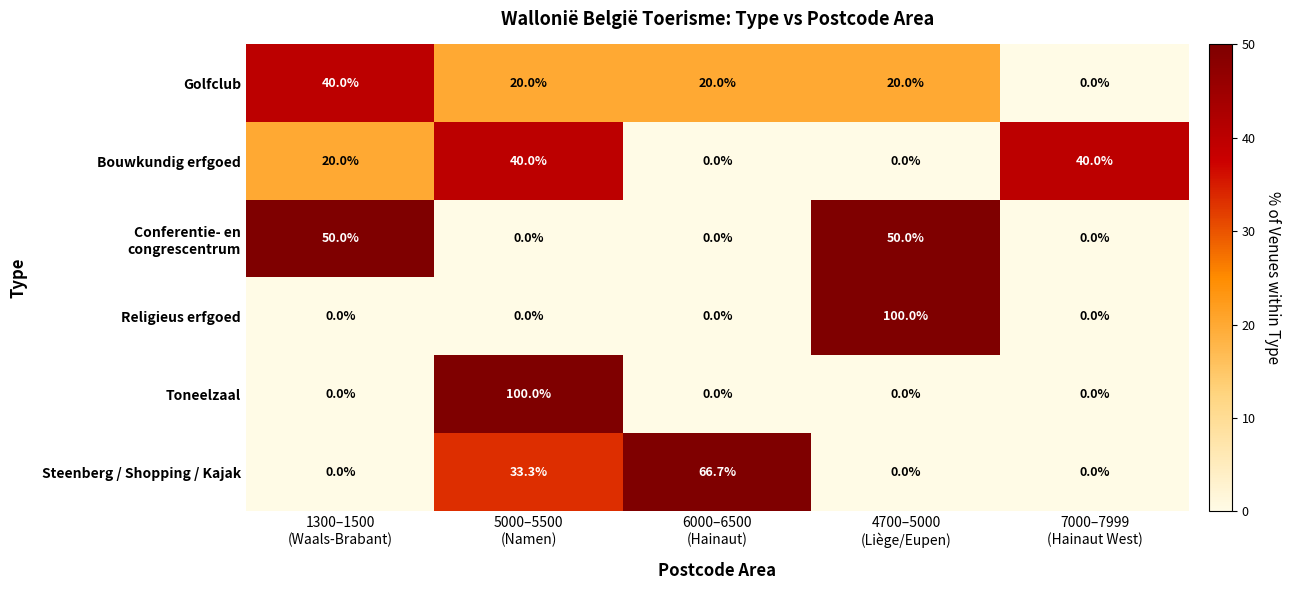

What is the average value of the Toneelzaal series?

20.0